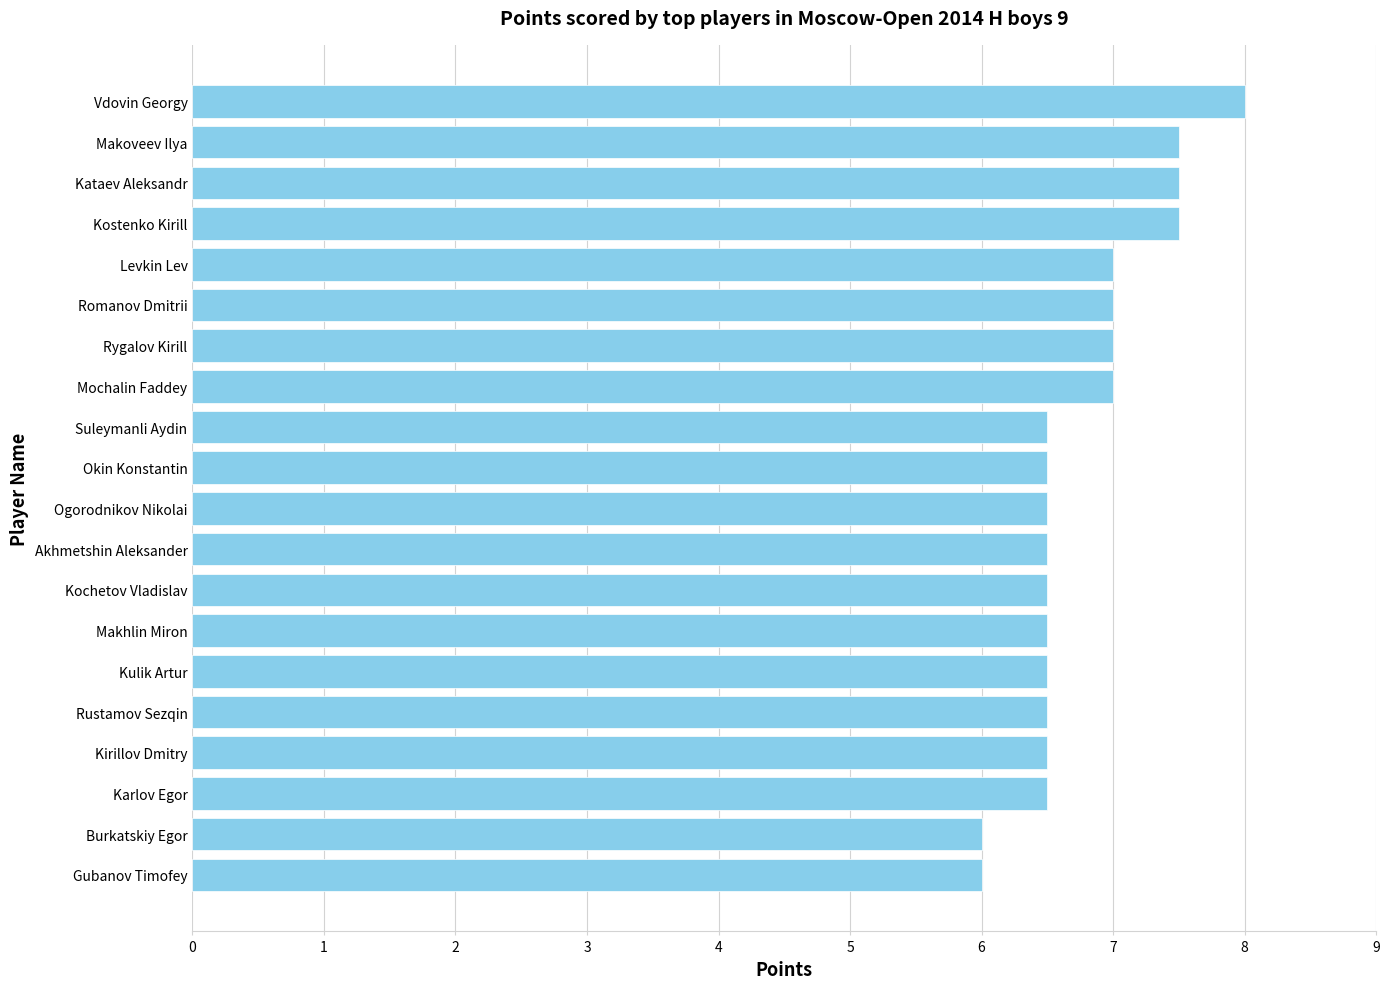

The value at Okin Konstantin is 9.9. True or false?

False